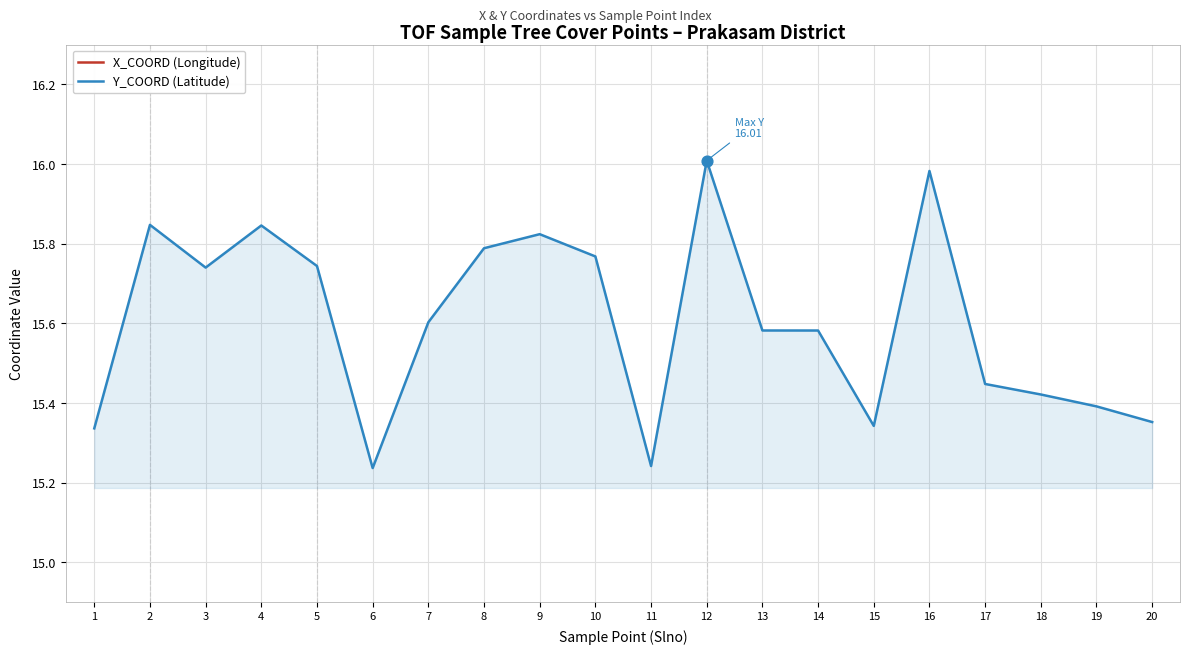

Which series has the largest total across all categories?

X_COORD (Longitude)